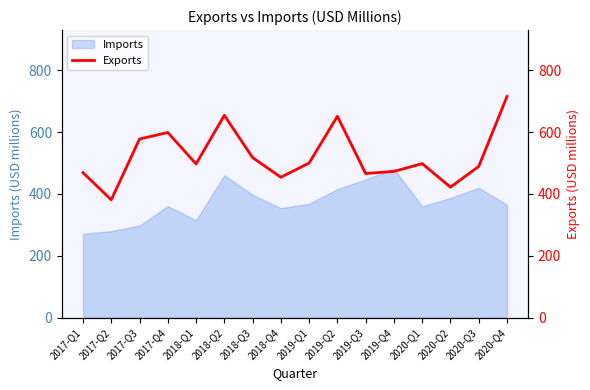

At which label is the value closest to 548?

2017-Q3